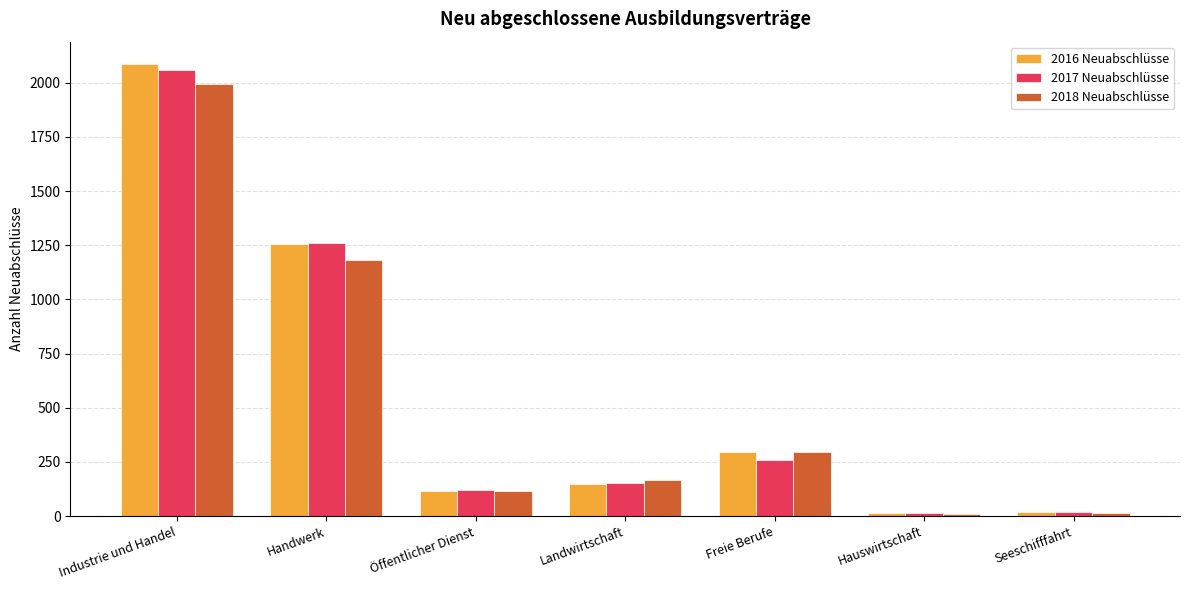

What is the average value of the 2017 Neuabschlüsse series?

555